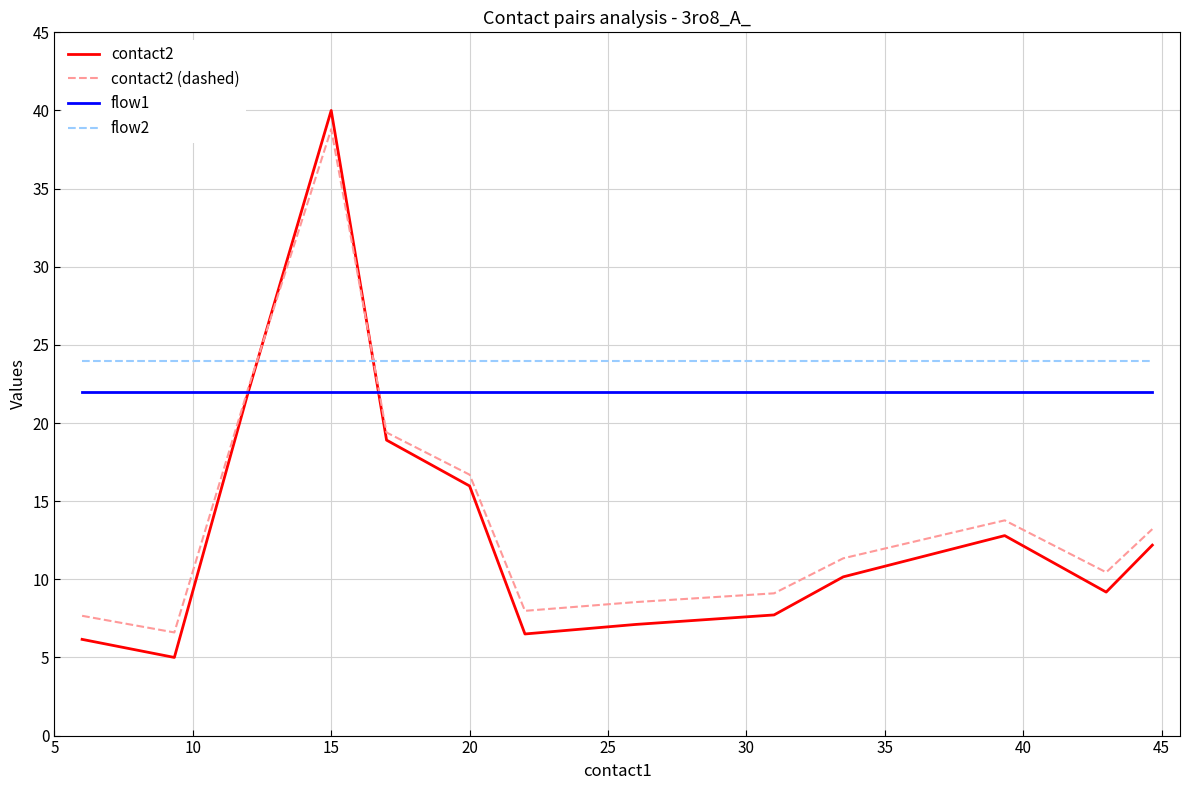

Which series has the largest total across all categories?

flow2